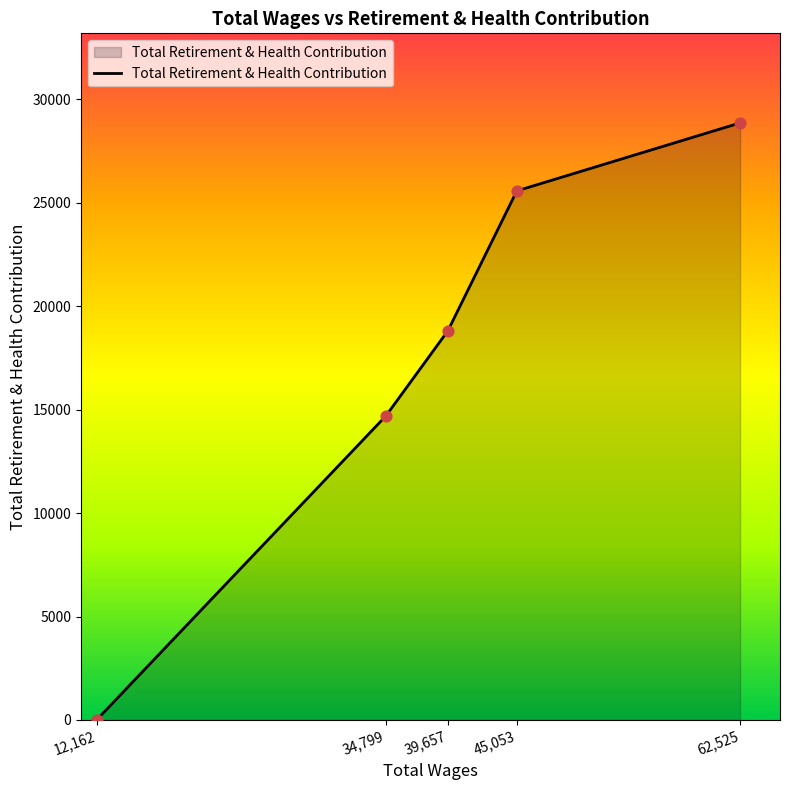

What is the change in value from 34,799 to 62,525?

+14171